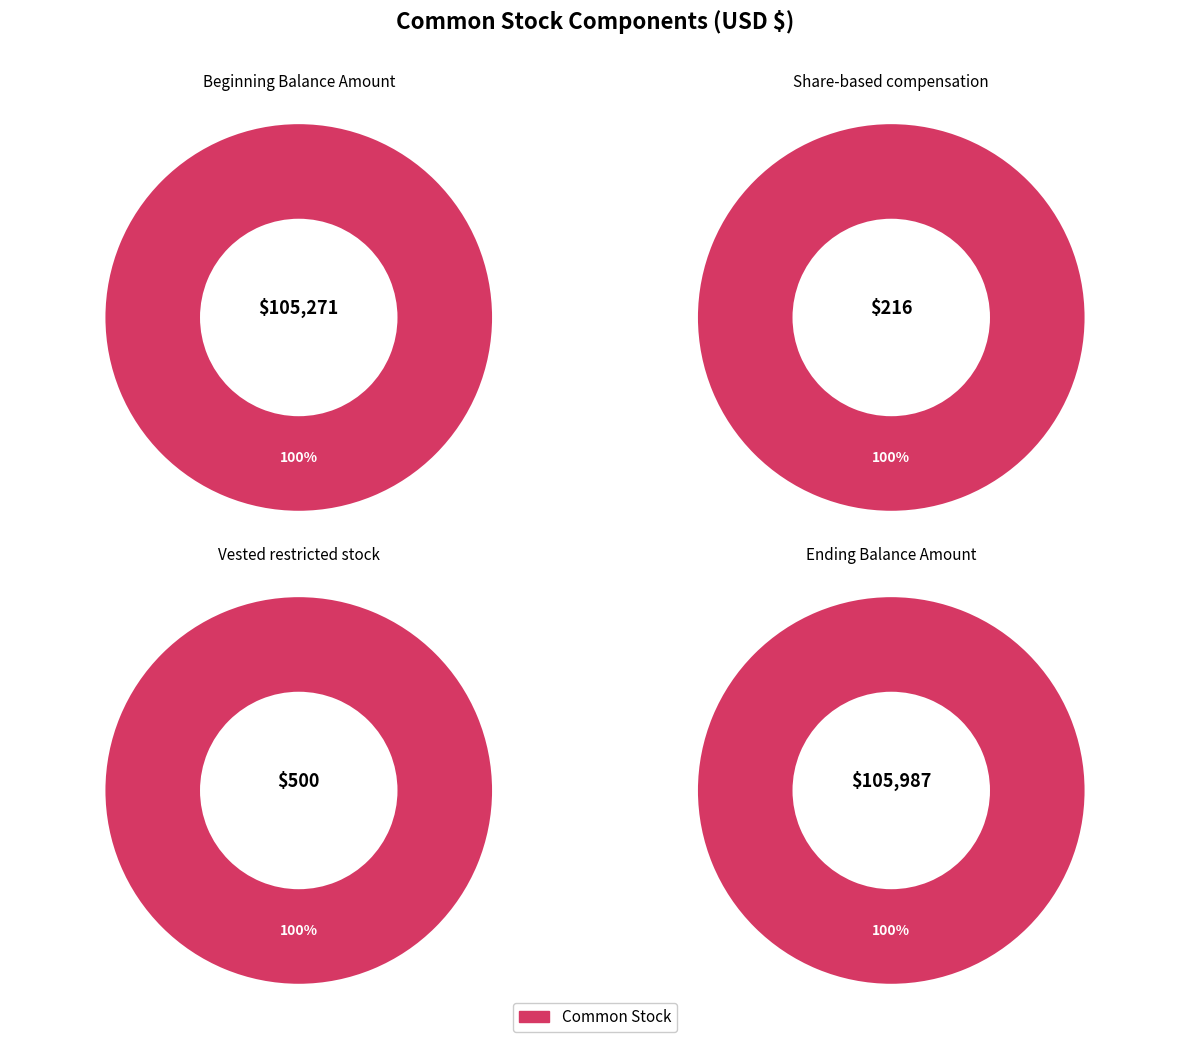

Rank the categories by value from highest to lowest.

Ending Balance Amount, Beginning Balance Amount, Vested restricted stock, Share-based compensation